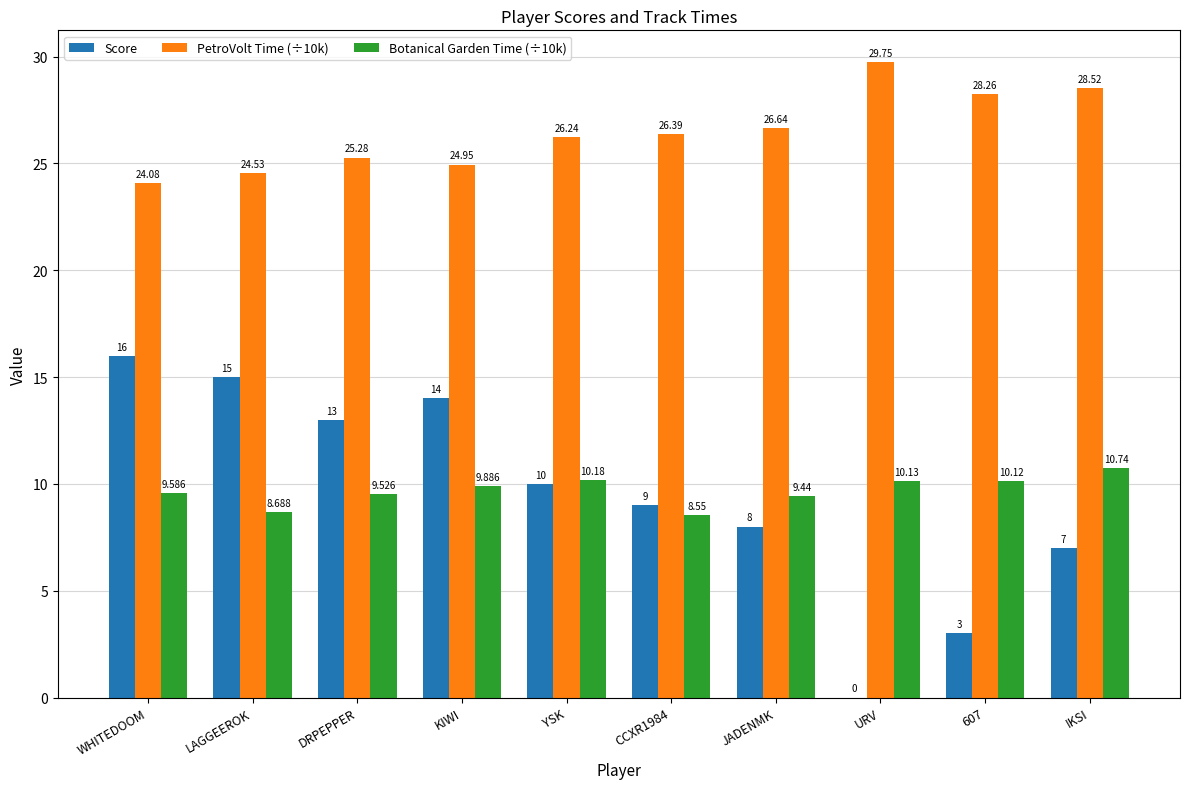

Between KIWI and JADENMK, which series saw the biggest shift?

Score